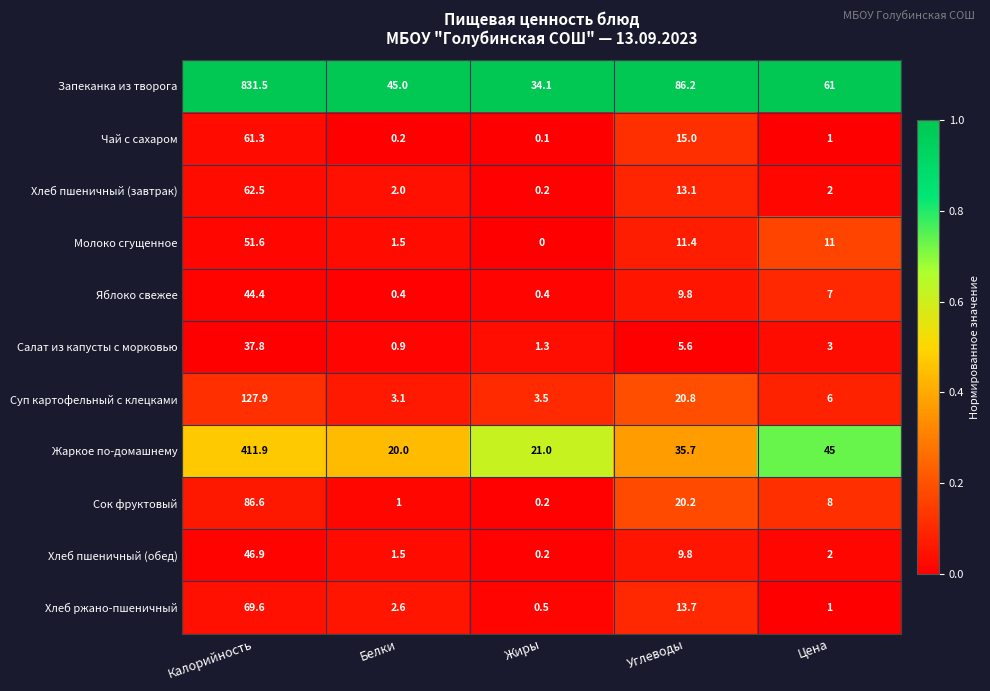

Is the value of Запеканка из творога at Белки greater than the value of Сок фруктовый at Жиры?

Yes